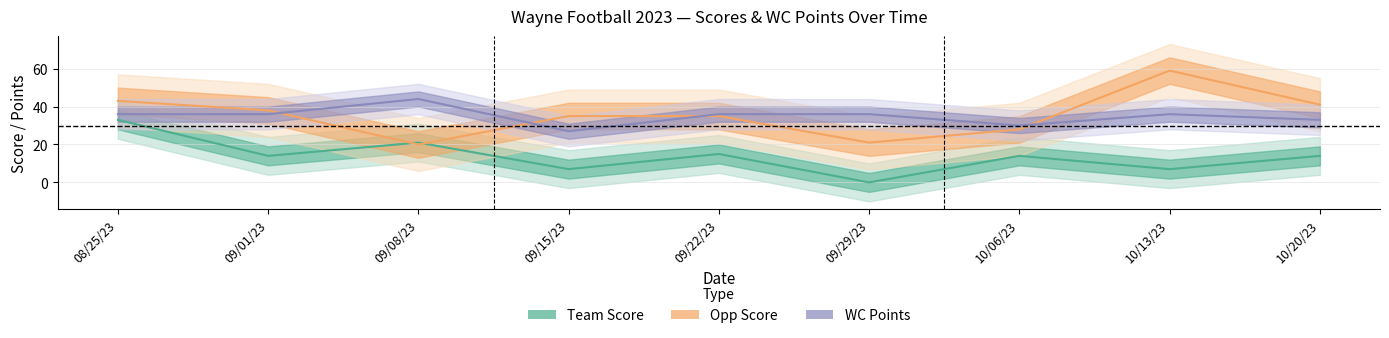

What is the sum of all Team Score values?

125